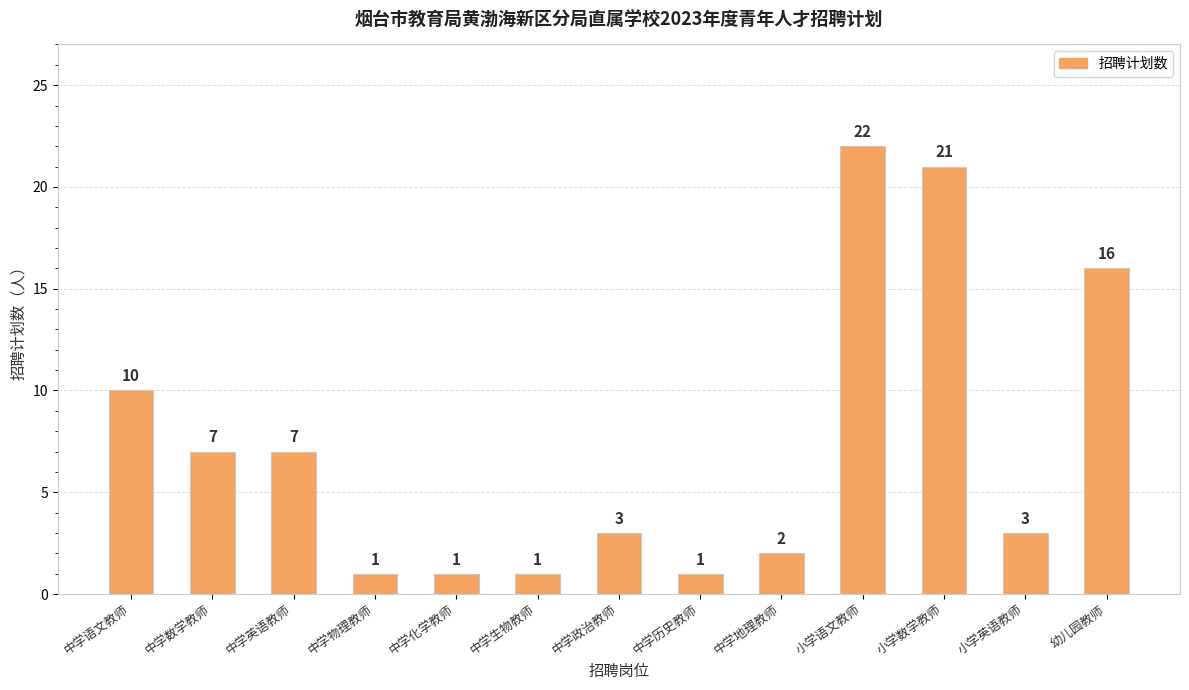

At which label does the data first exceed 3?

中学语文教师